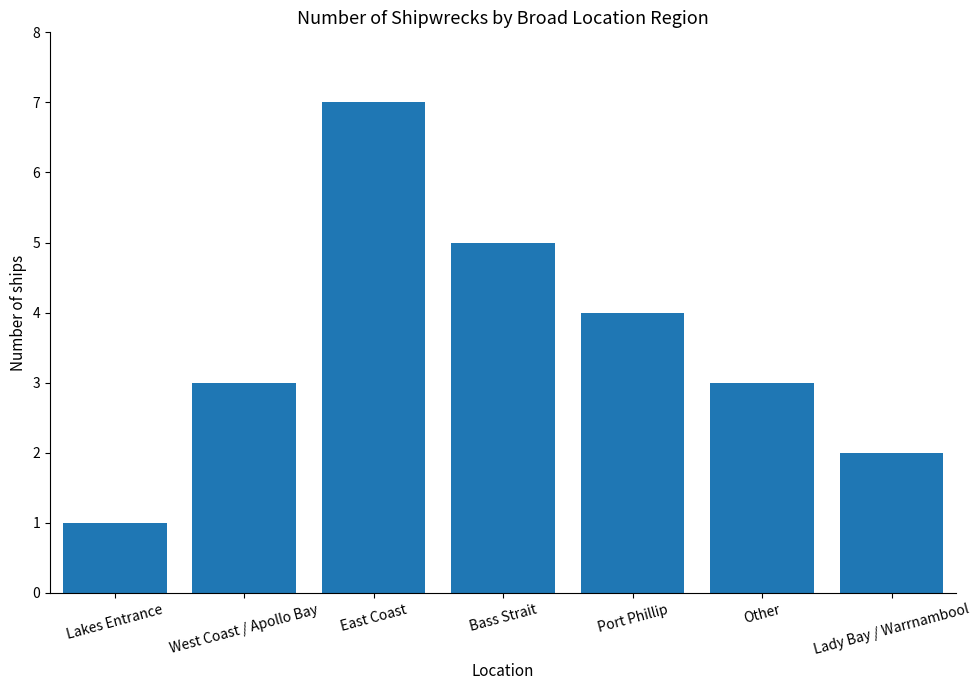

How many bars are there in total?

7